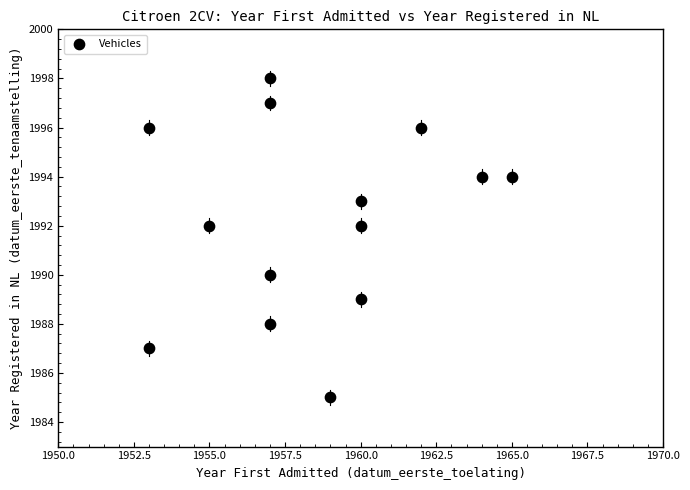

What is the range of X values (max minus min)?

12